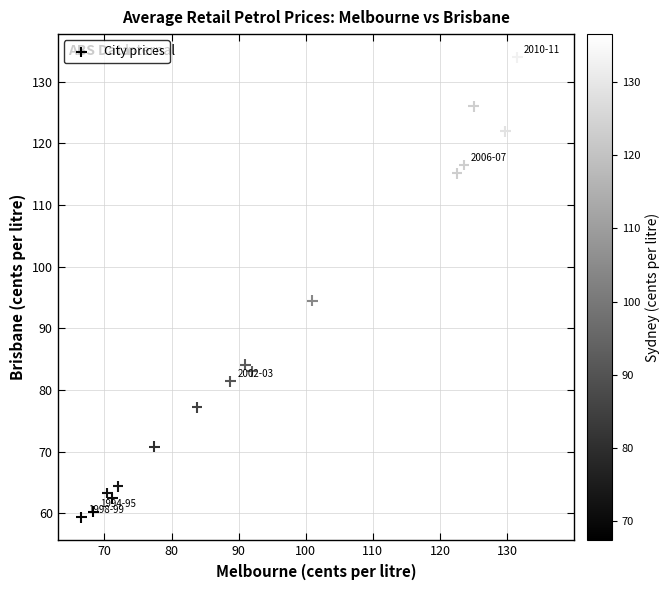

What Y value in the scatter plot is closest to 96?

94.5